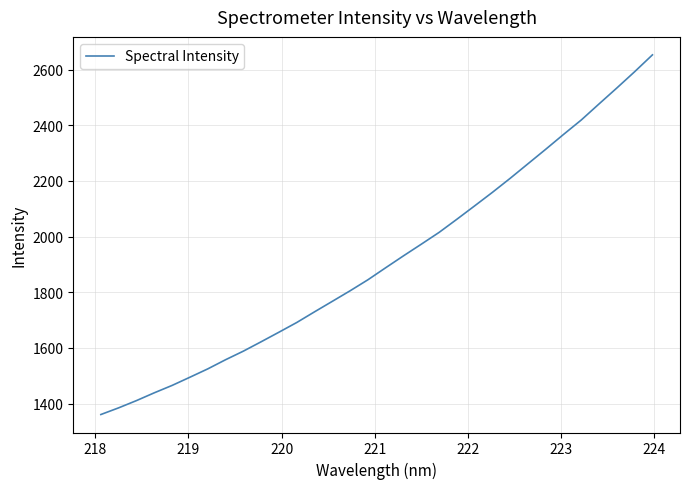

What is the maximum value shown in the chart?

2652.9